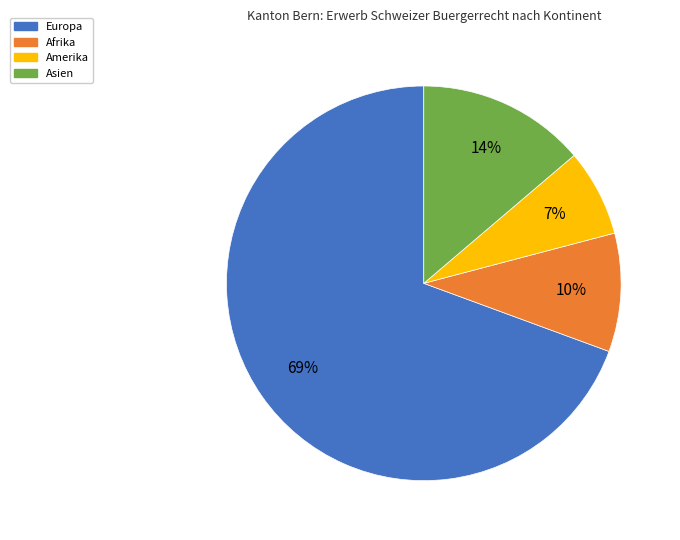

Does Europa represent more than half of the total?

Yes